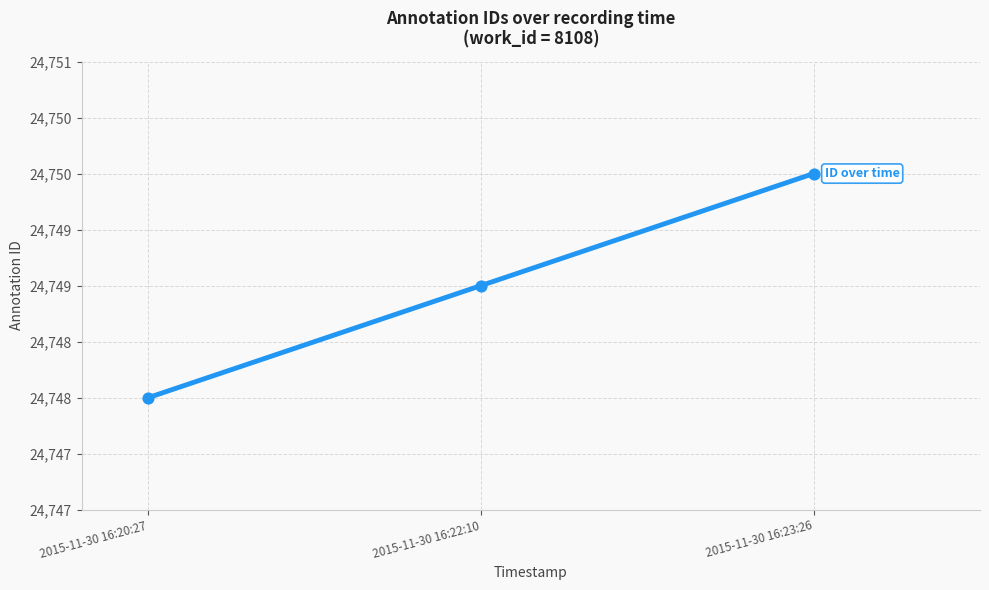

Between 2015-11-30 16:23:26 and 2015-11-30 16:20:27, which is larger?

2015-11-30 16:23:26